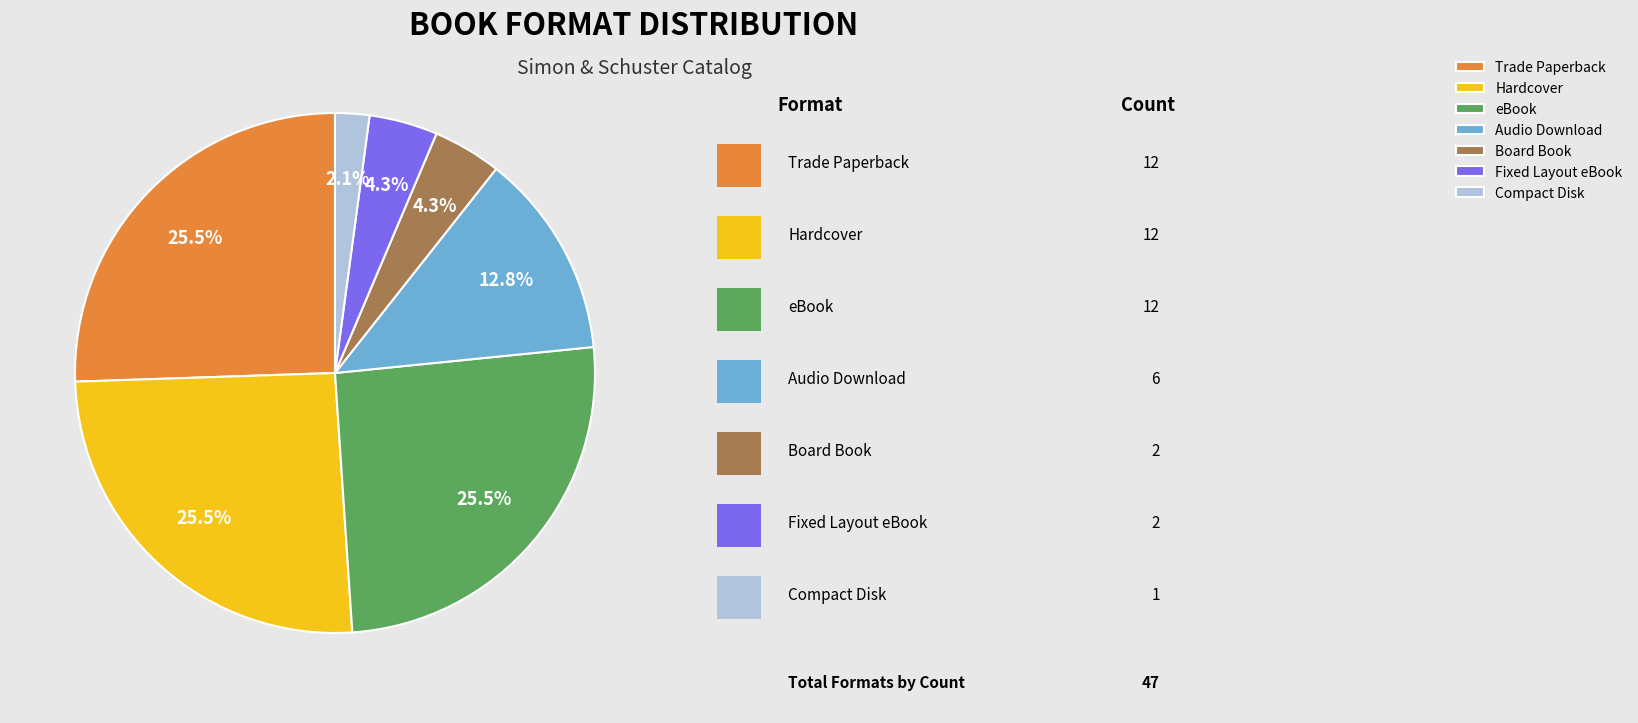

To the nearest percent, what is the combined percentage of eBook and Fixed Layout eBook?

30%